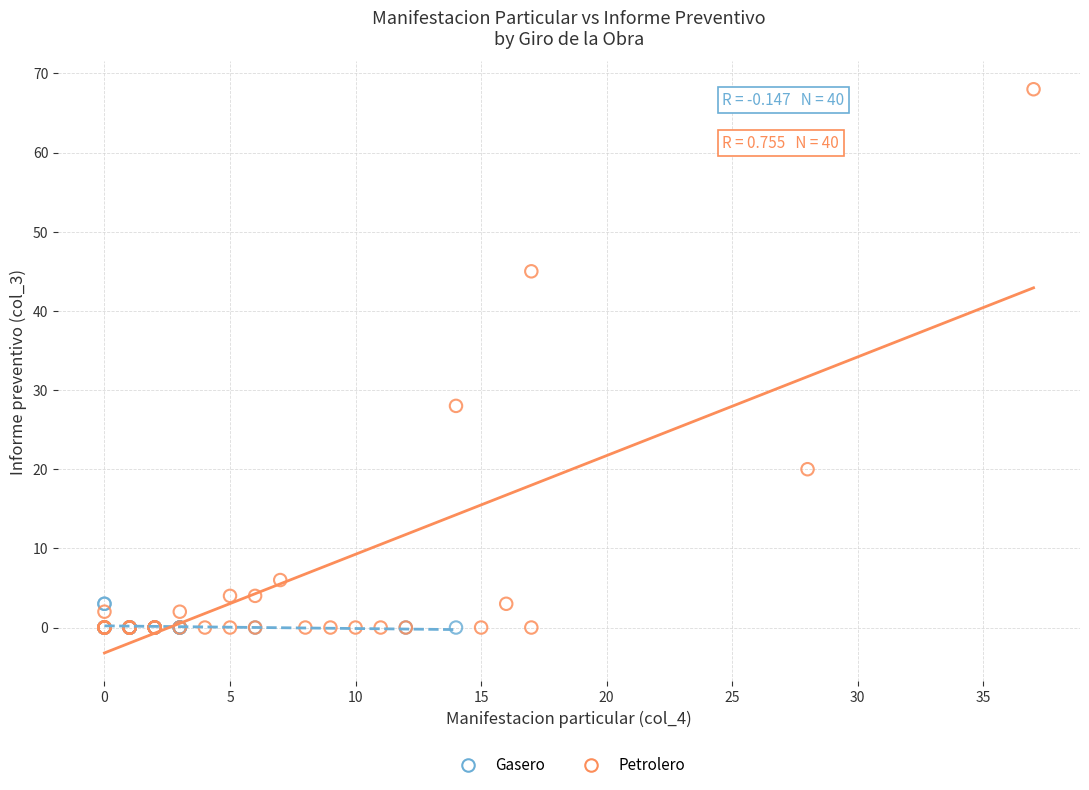

What are all the series names shown in the legend?

Gasero, Petrolero